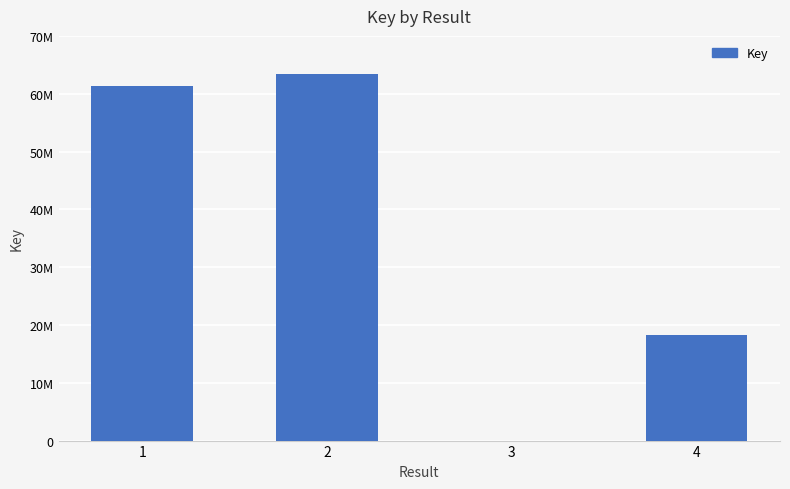

Are the bars horizontal?

No